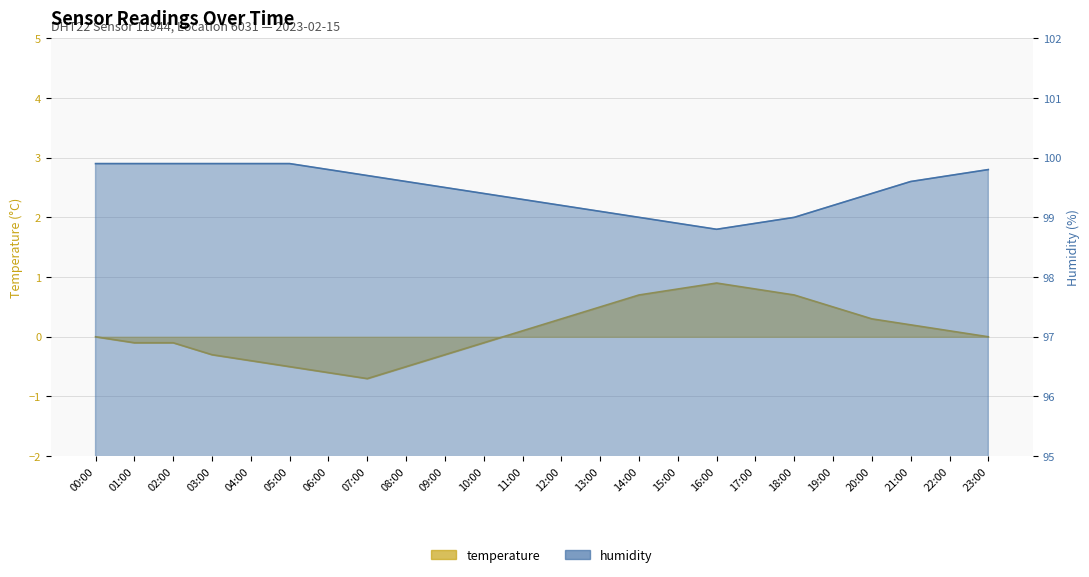

Reading right to left, what are all the values shown in this chart?

temperature: 23:00=0.0	22:00=0.1	21:00=0.2	20:00=0.3	19:00=0.5	18:00=0.7	17:00=0.8	16:00=0.9	15:00=0.8	14:00=0.7	13:00=0.5	12:00=0.3	11:00=0.1	10:00=-0.1	09:00=-0.3	08:00=-0.5	07:00=-0.7	06:00=-0.6	05:00=-0.5	04:00=-0.4	03:00=-0.3	02:00=-0.1	01:00=-0.1	00:00=0.0
humidity: 23:00=99.8	22:00=99.7	21:00=99.6	20:00=99.4	19:00=99.2	18:00=99.0	17:00=98.9	16:00=98.8	15:00=98.9	14:00=99.0	13:00=99.1	12:00=99.2	11:00=99.3	10:00=99.4	09:00=99.5	08:00=99.6	07:00=99.7	06:00=99.8	05:00=99.9	04:00=99.9	03:00=99.9	02:00=99.9	01:00=99.9	00:00=99.9